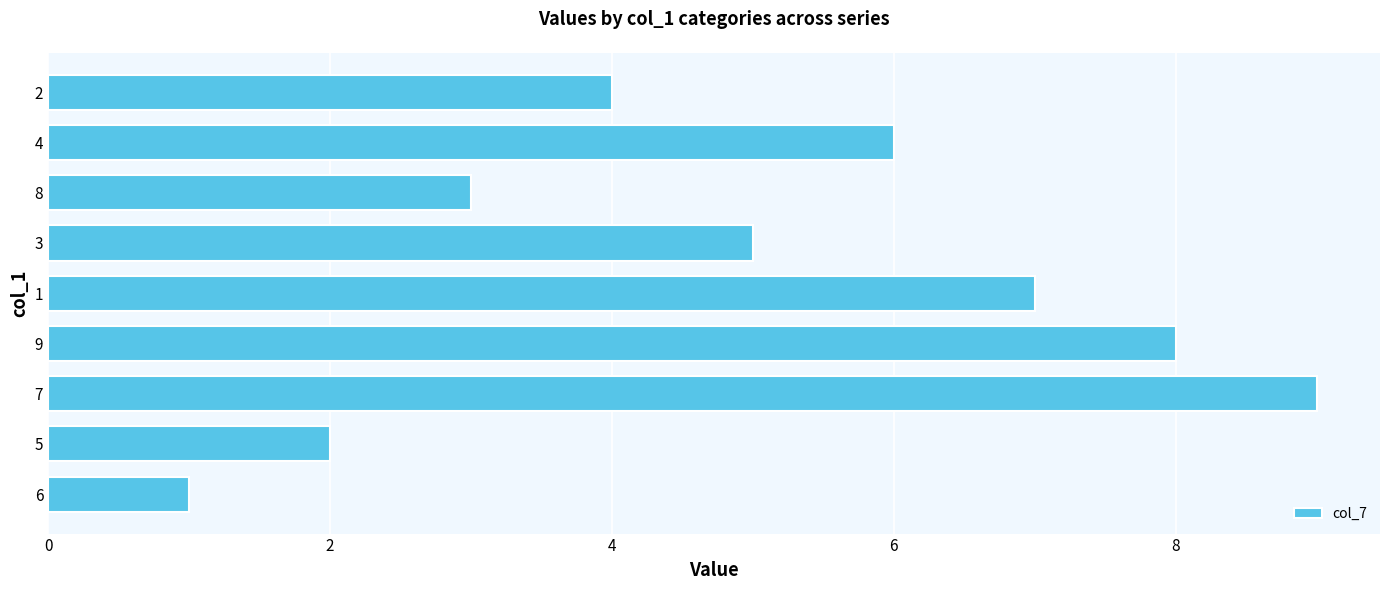

What is the difference between the maximum and minimum values?

8